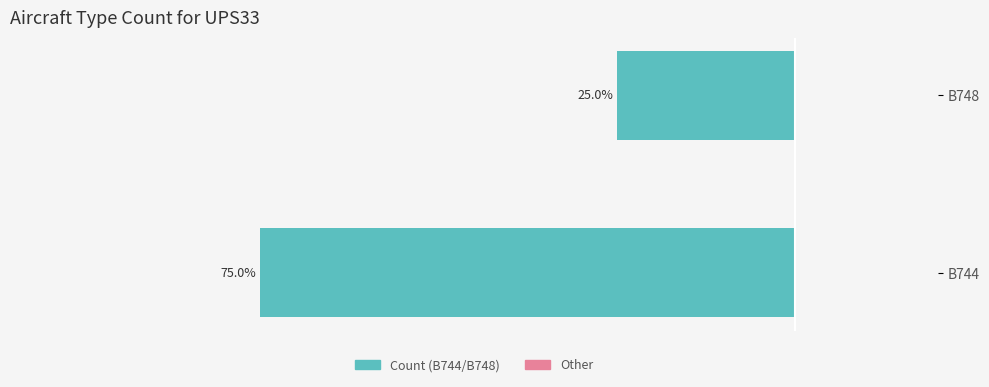

Reading right to left, extract all data points from this chart.

1	3